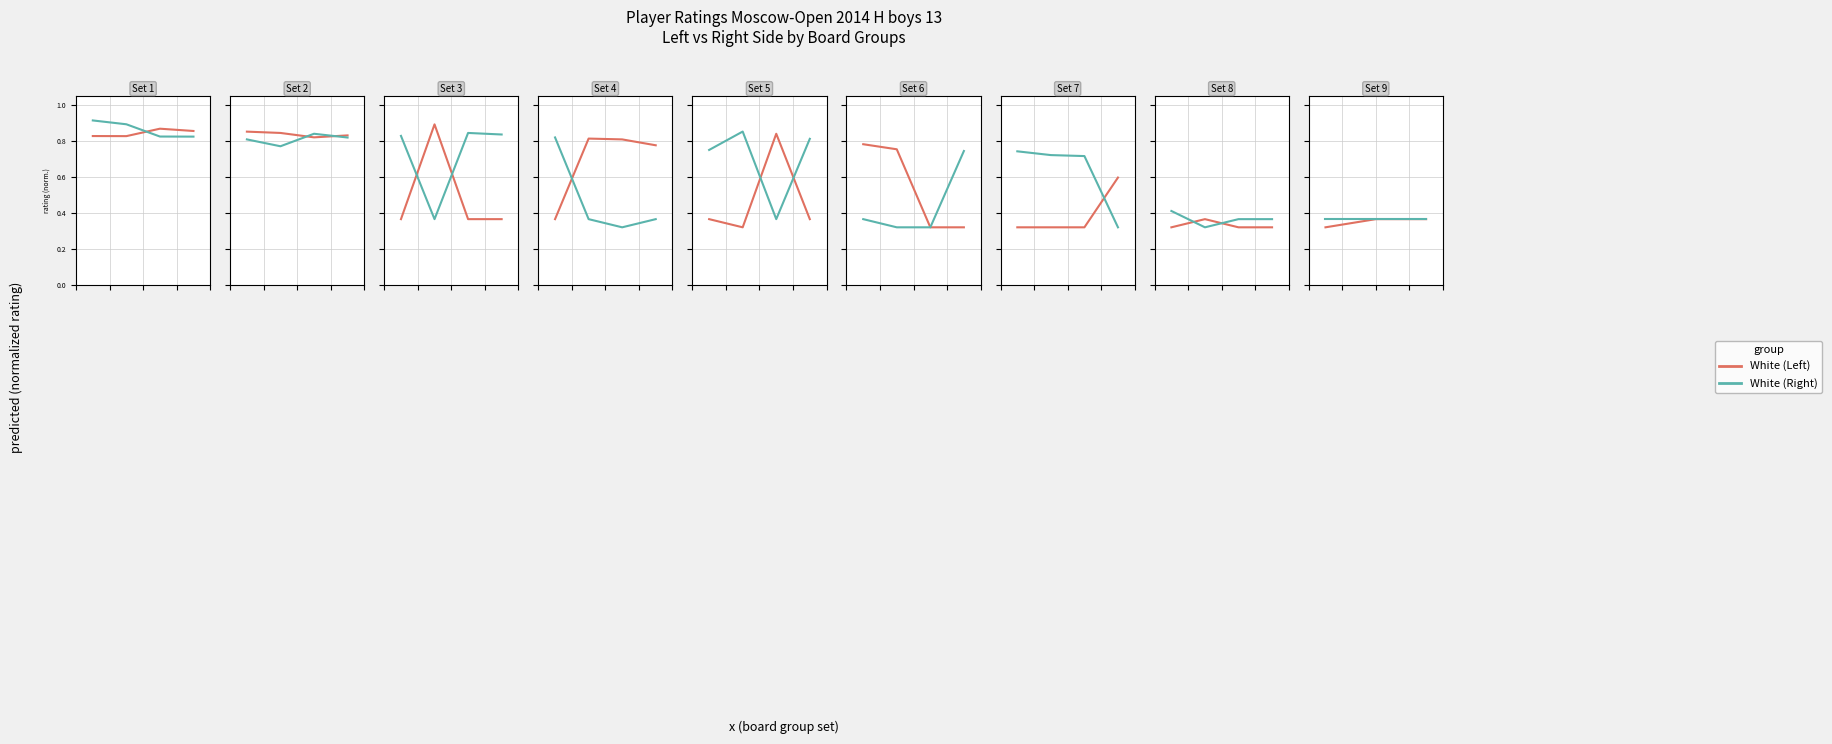

The value of White (Left) at 0.5 is 0.4. True or false?

True